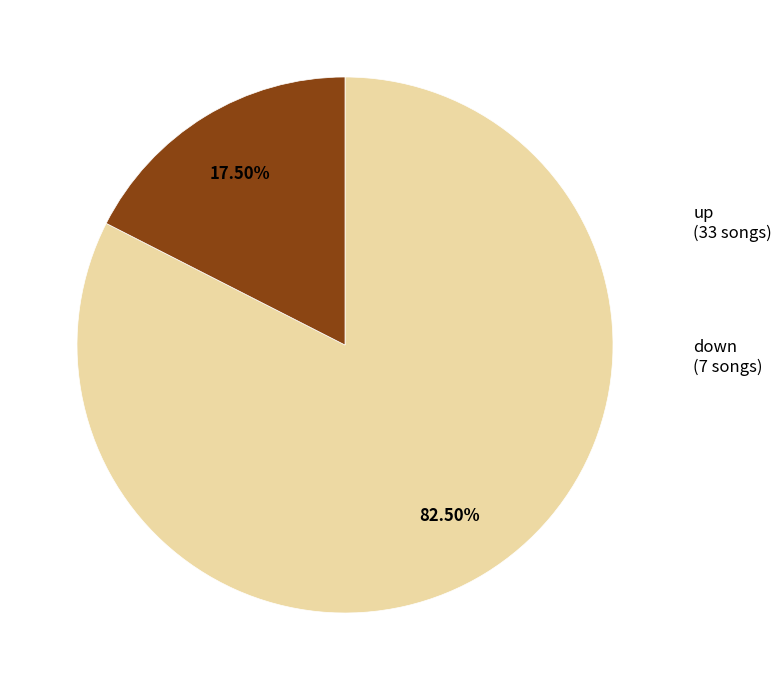

Is there any slice that represents more than half of the pie?

Yes